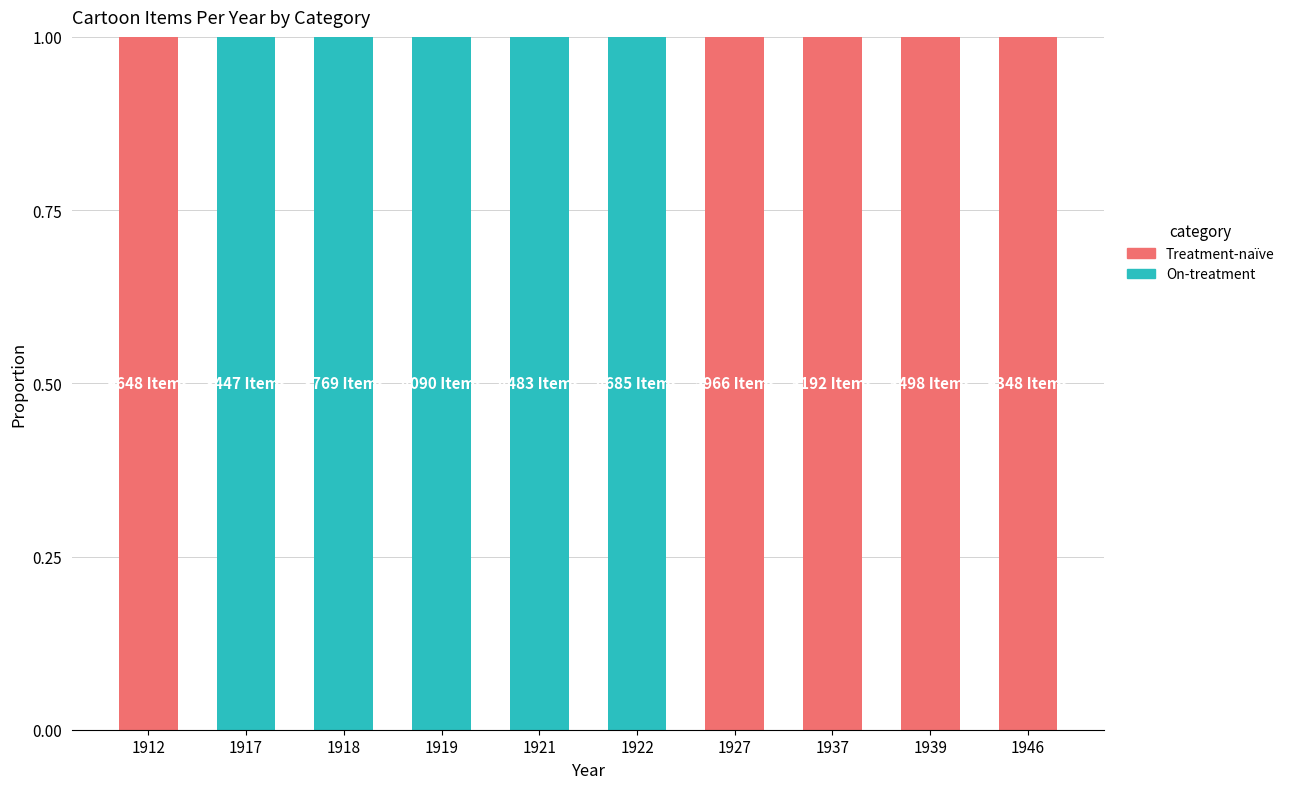

What is the sum of all Treatment-naïve values?

5